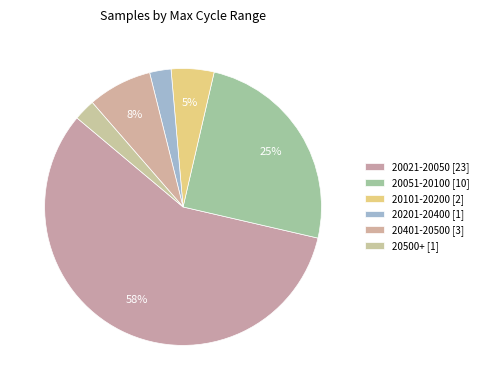

How many segments does this pie chart have?

6